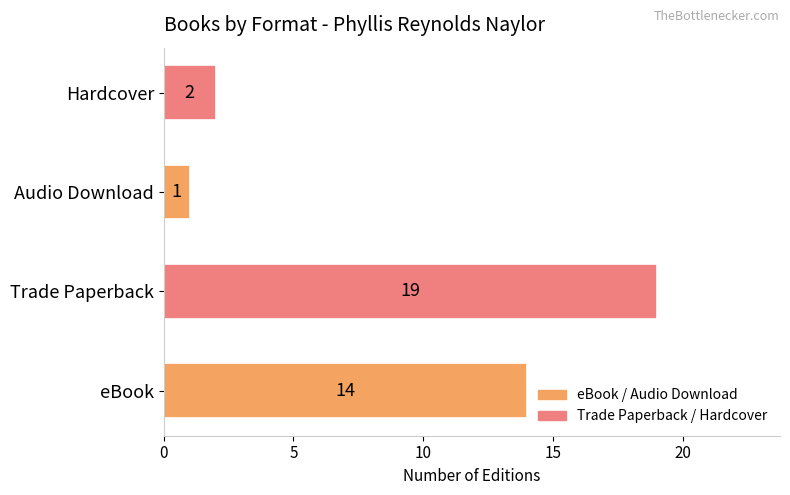

Read the value at eBook, to the nearest 10.

10